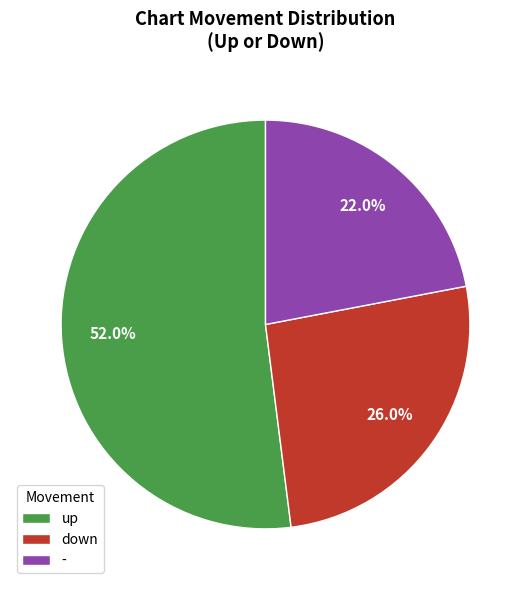

To the nearest percent, what percentage of the pie is up?

52%